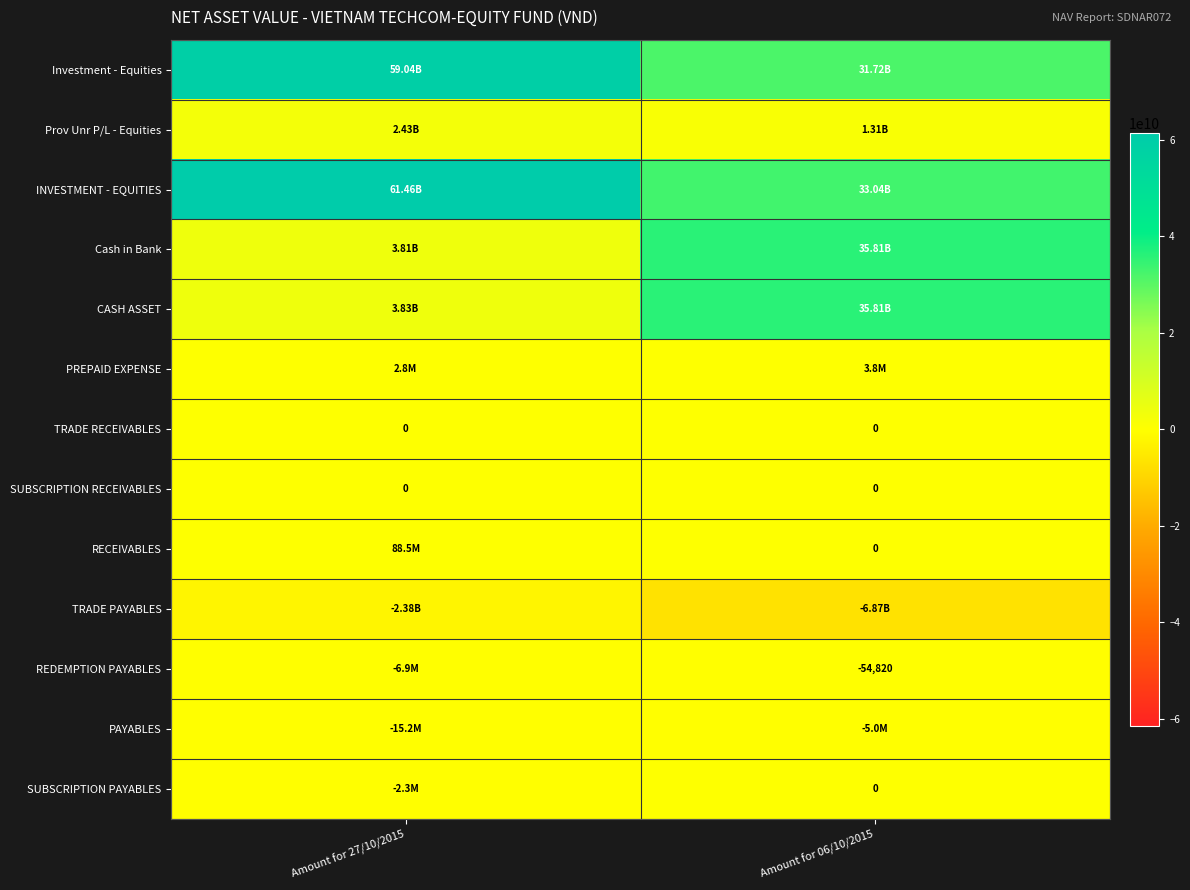

What is the lowest value of the TRADE PAYABLES series?

-6872740284